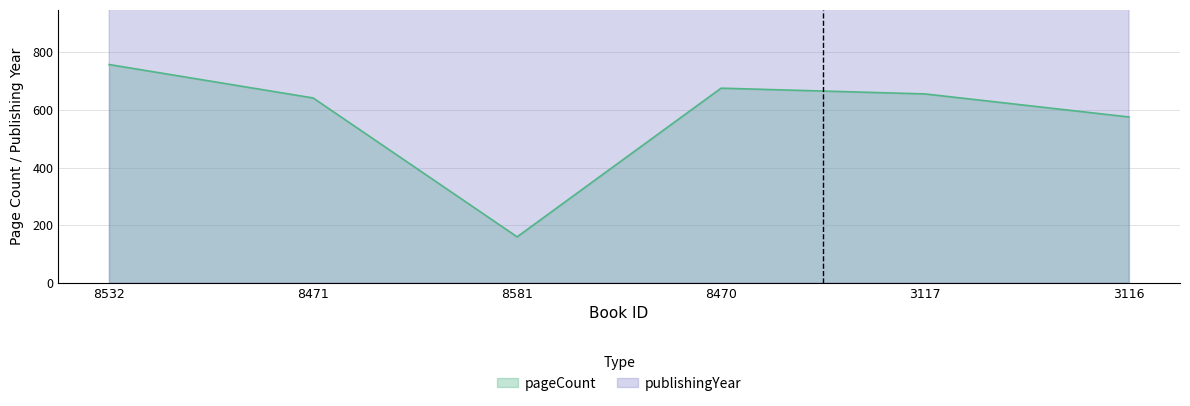

List the series in order of their peak value, highest first.

publishingYear, pageCount